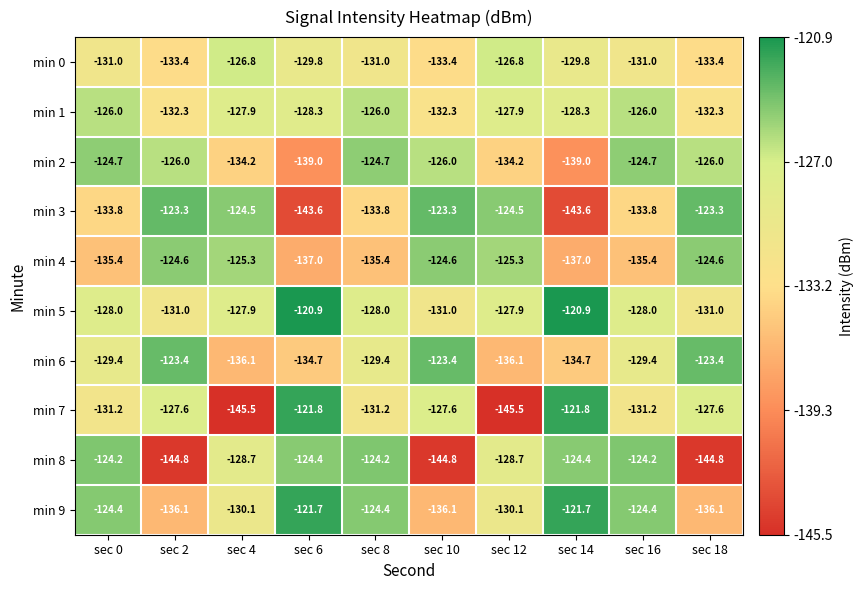

How many distinct data groups are displayed?

10